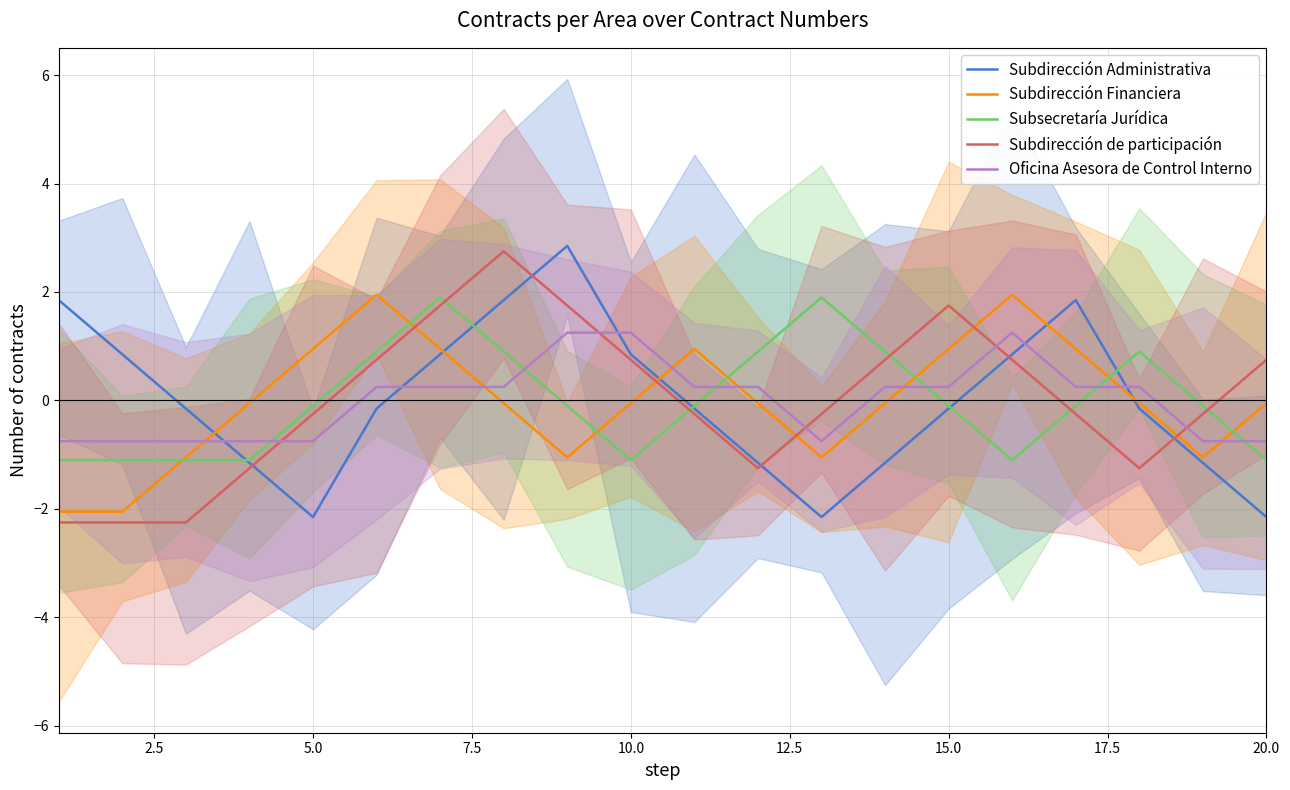

What is the minimum value for Subsecretaría Jurídica?

-1.1